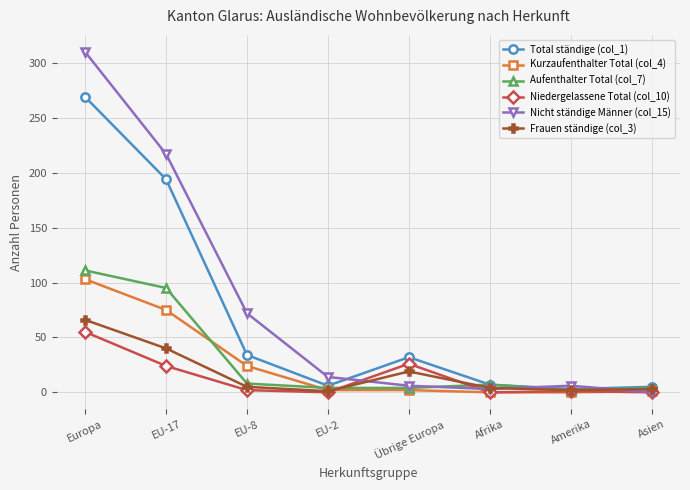

Which series has the largest range (max minus min)?

Nicht ständige Männer (col_15)